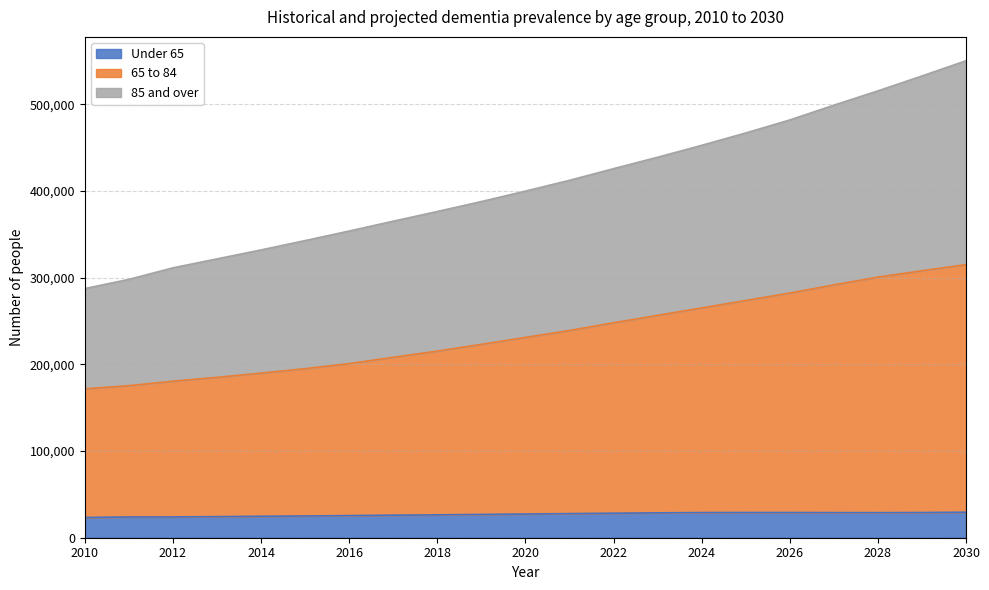

What is the lowest value of the Under 65 series?

23315